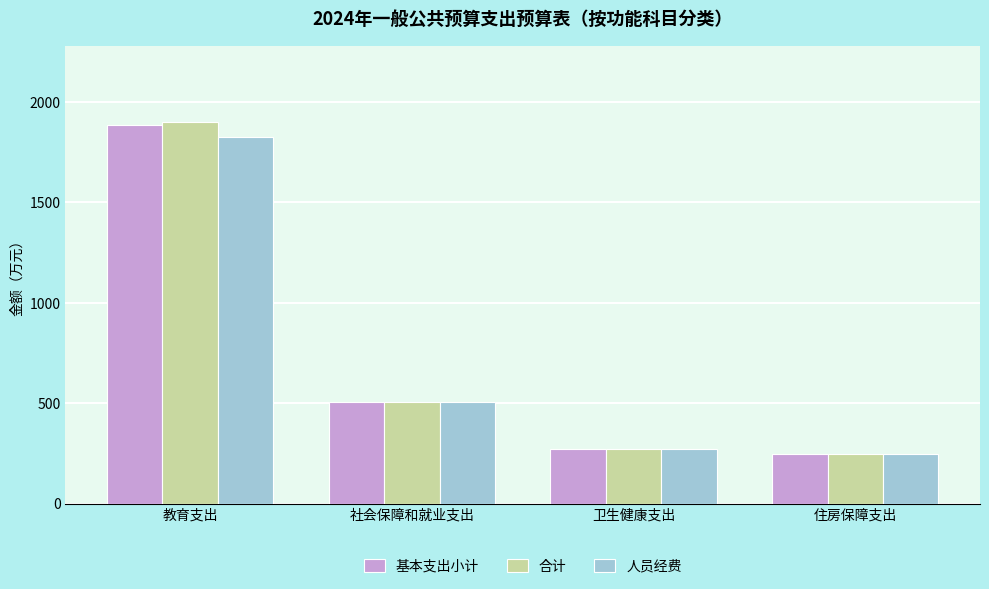

Is the value of 基本支出小计 at 卫生健康支出 greater than the value of 人员经费 at 住房保障支出?

Yes